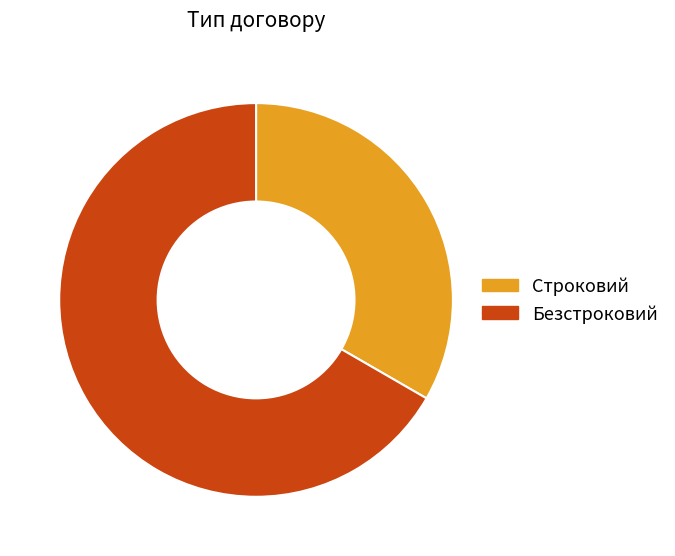

The Строковий slice represents 33% of the pie. True or false?

True